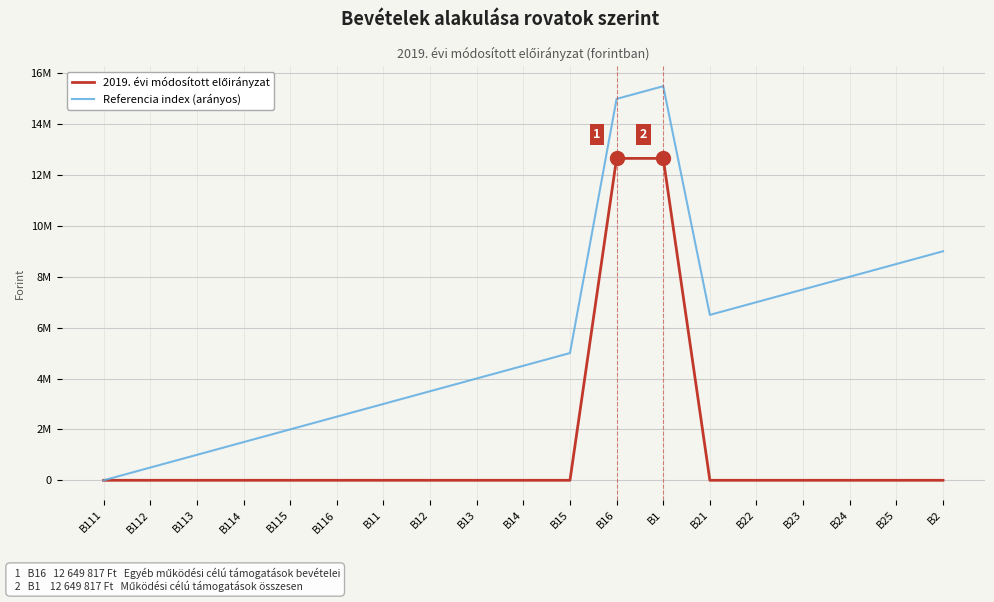

What is the sum of all 2019. évi módosított előirányzat values?

25299634.0